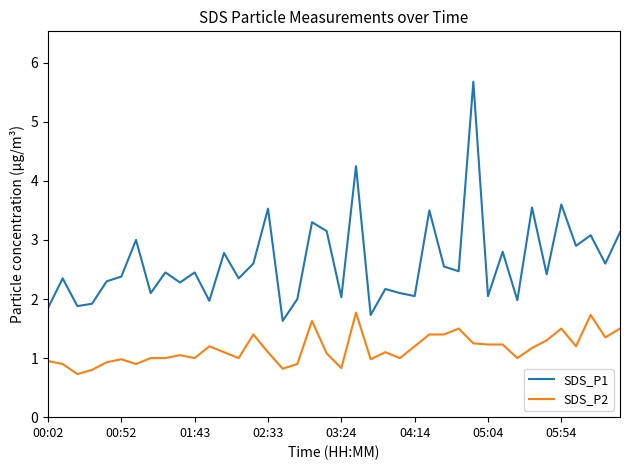

Which series has the largest total across all categories?

SDS_P1